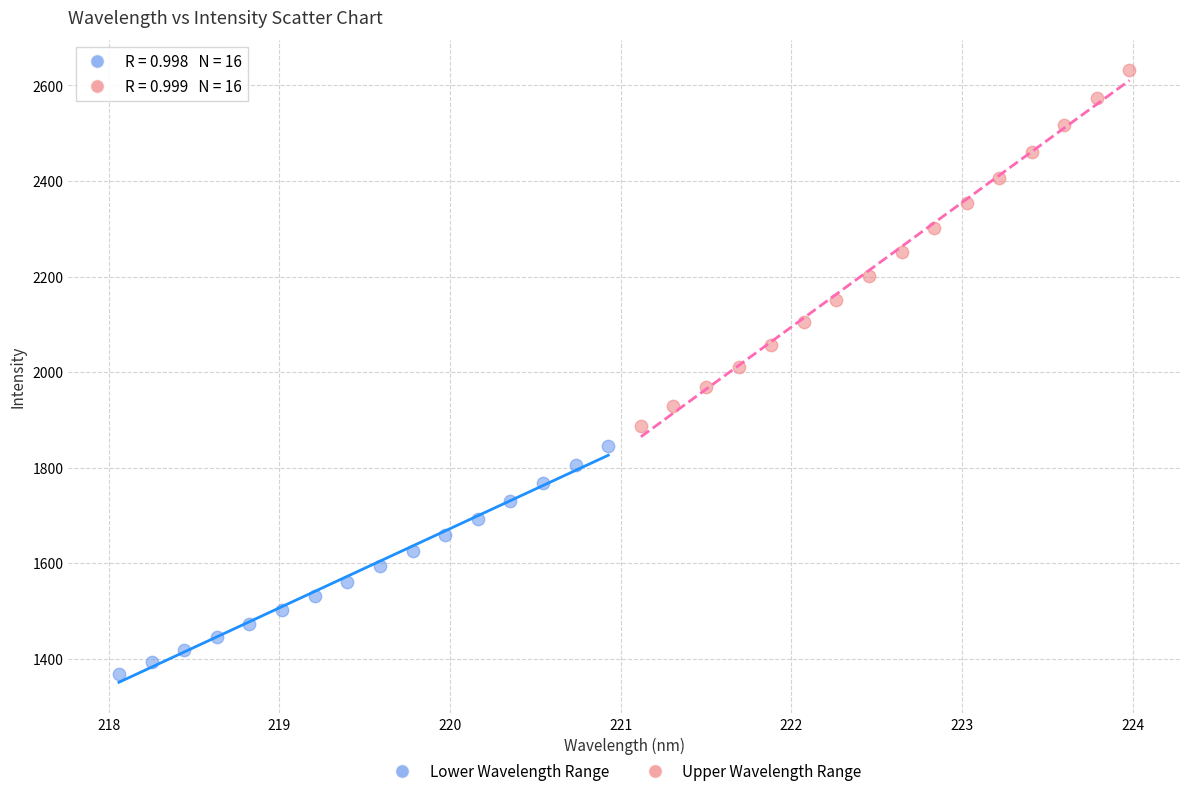

Which series contains the highest Y value?

Upper Wavelength Range